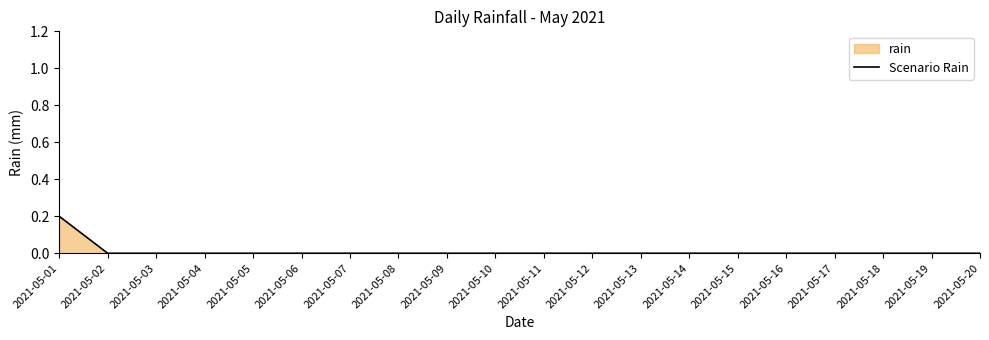

List the labels in order of value, largest first.

2021-05-01, 2021-05-02, 2021-05-03, 2021-05-04, 2021-05-05, 2021-05-06, 2021-05-07, 2021-05-08, 2021-05-09, 2021-05-10, 2021-05-11, 2021-05-12, 2021-05-13, 2021-05-14, 2021-05-15, 2021-05-16, 2021-05-17, 2021-05-18, 2021-05-19, 2021-05-20